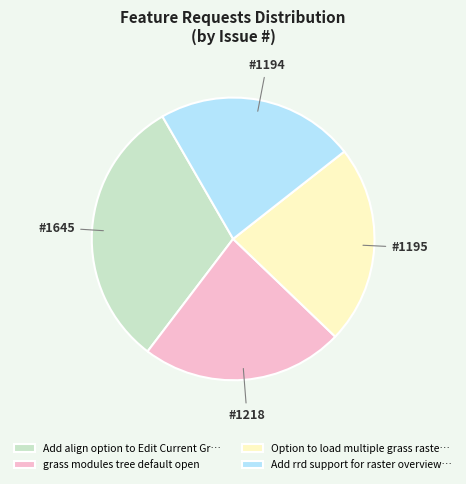

Count the number of slices in the pie.

4